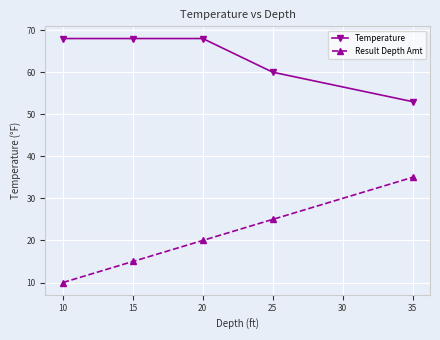

Is it true that Result Depth Amt equals 10 at 10?

True